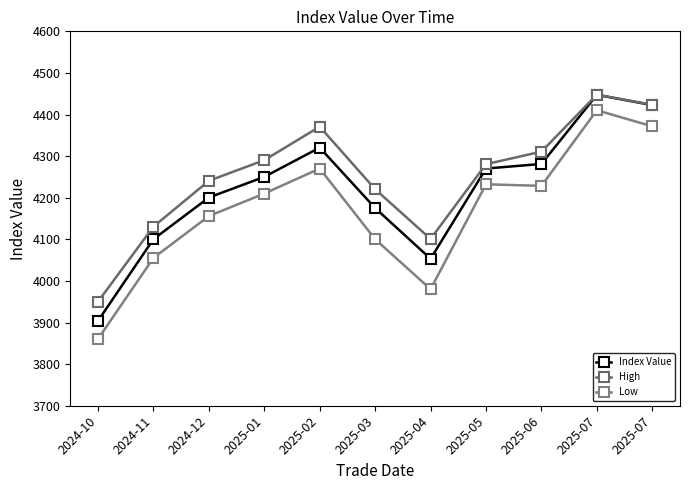

Is this an area chart (filled region under the line)?

No